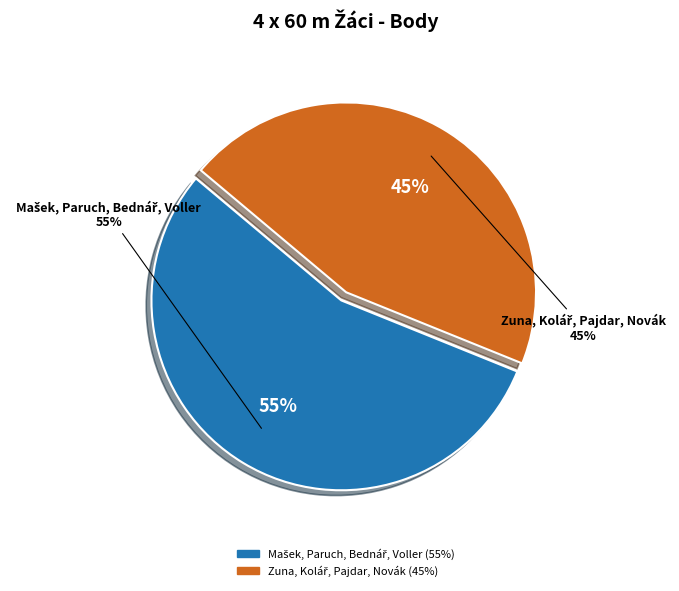

To the nearest percent, what portion does Zuna, Kolář, Pajdar, Novák represent?

45%